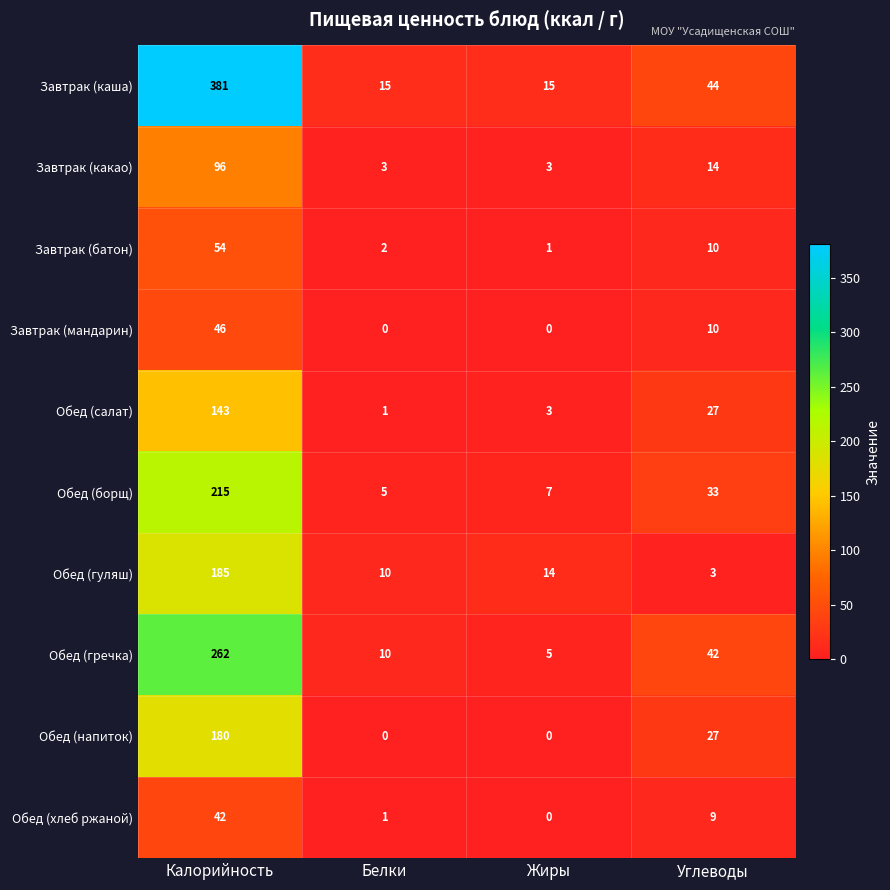

Which series has the largest range (max minus min)?

Завтрак (каша)